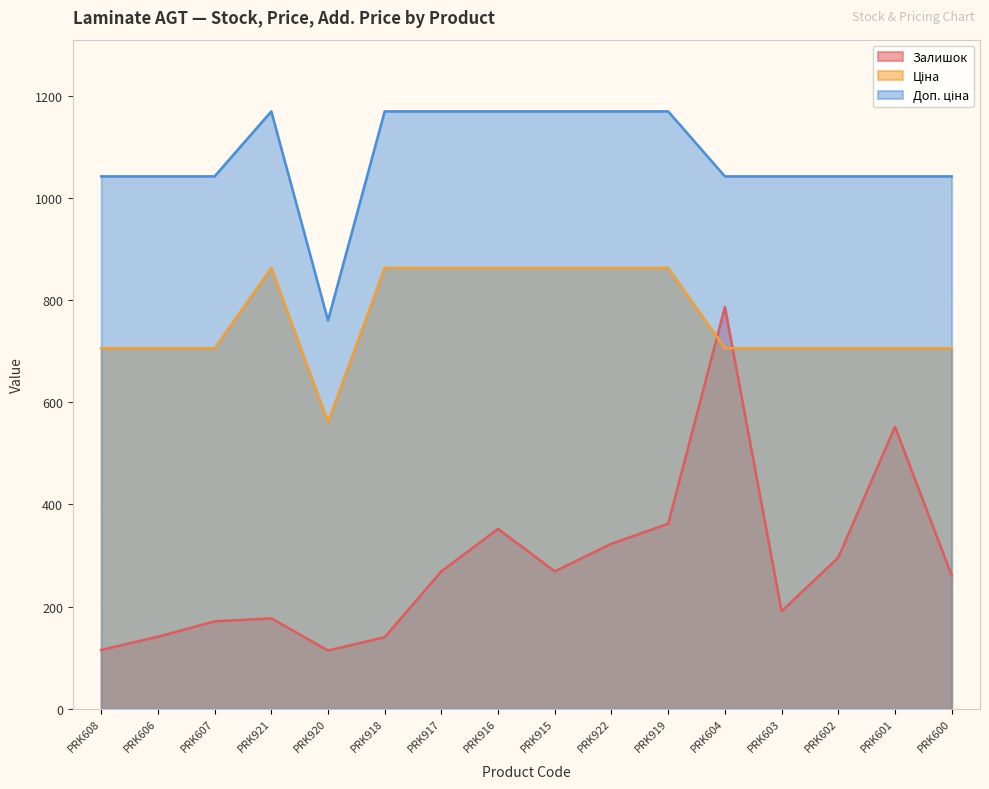

At how many categories does at least one series exceed 474?

16